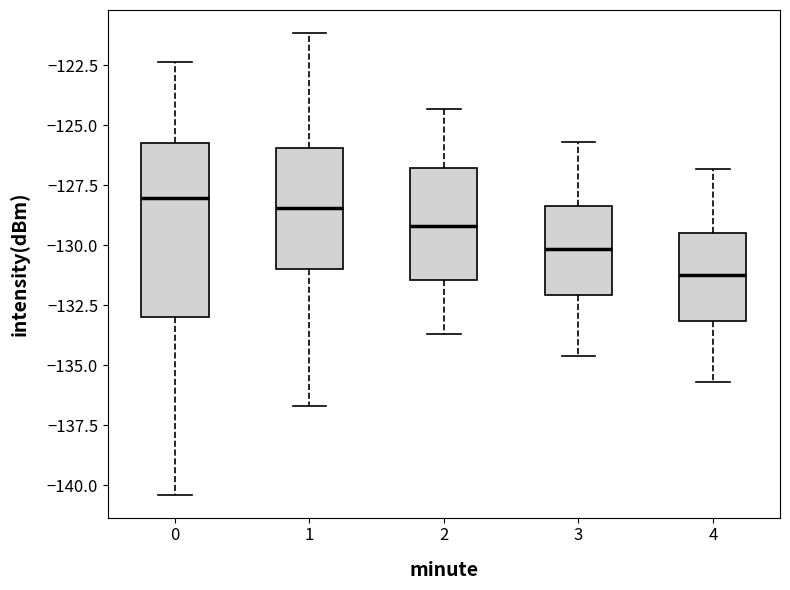

Which box's median line is the lowest?

4